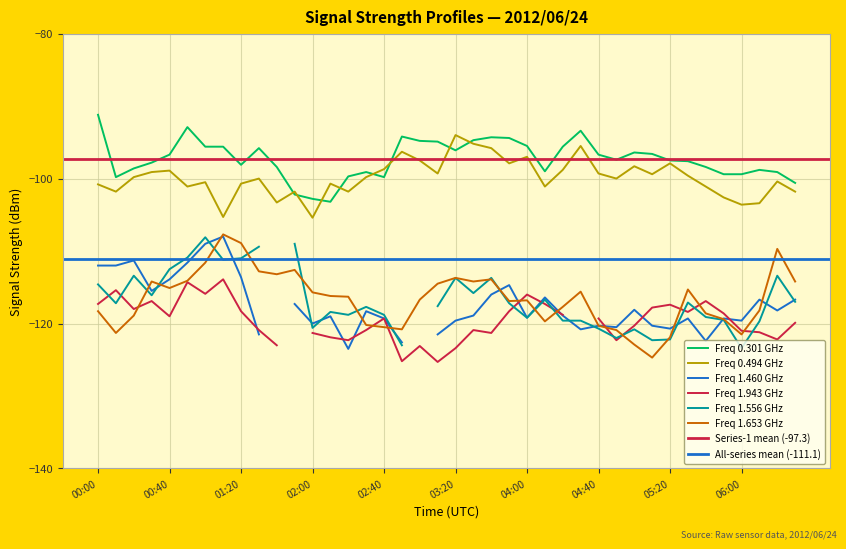

What is the spread (max minus min) of values at 01:00?

16.0